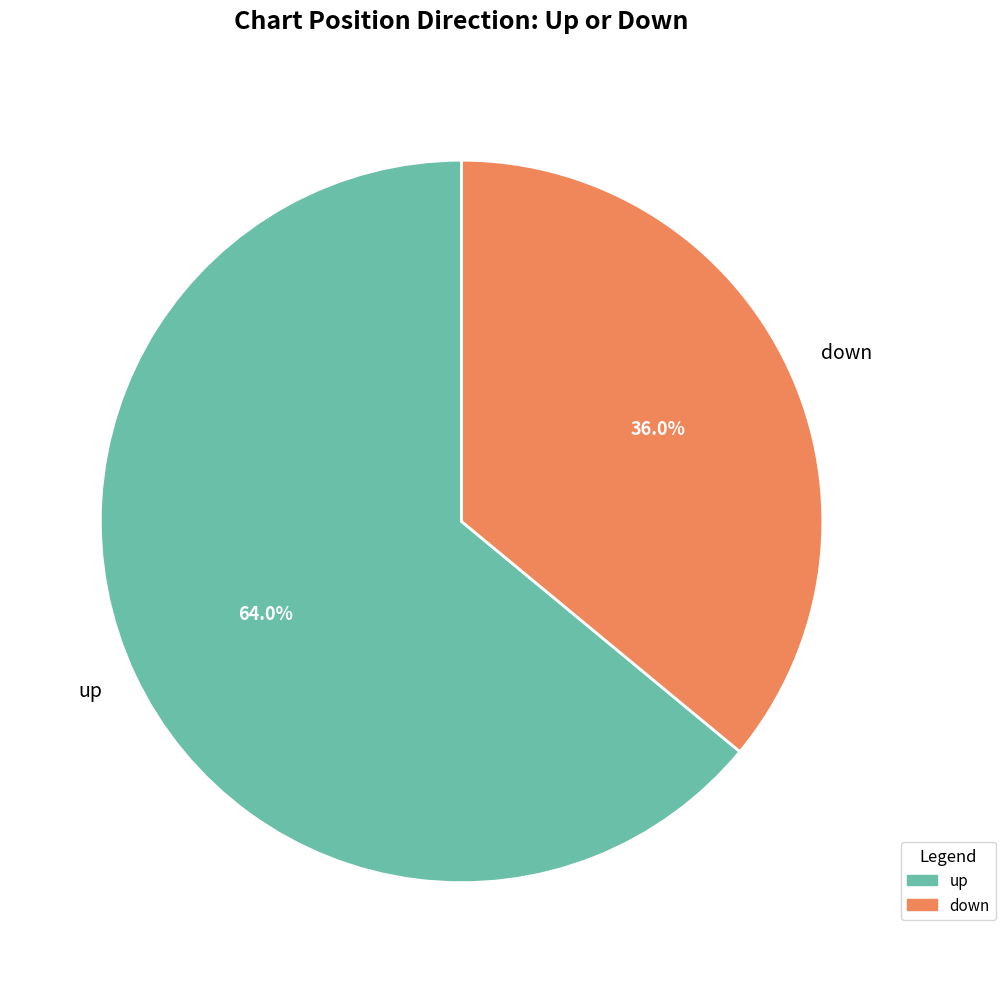

How many segments does this pie chart have?

2